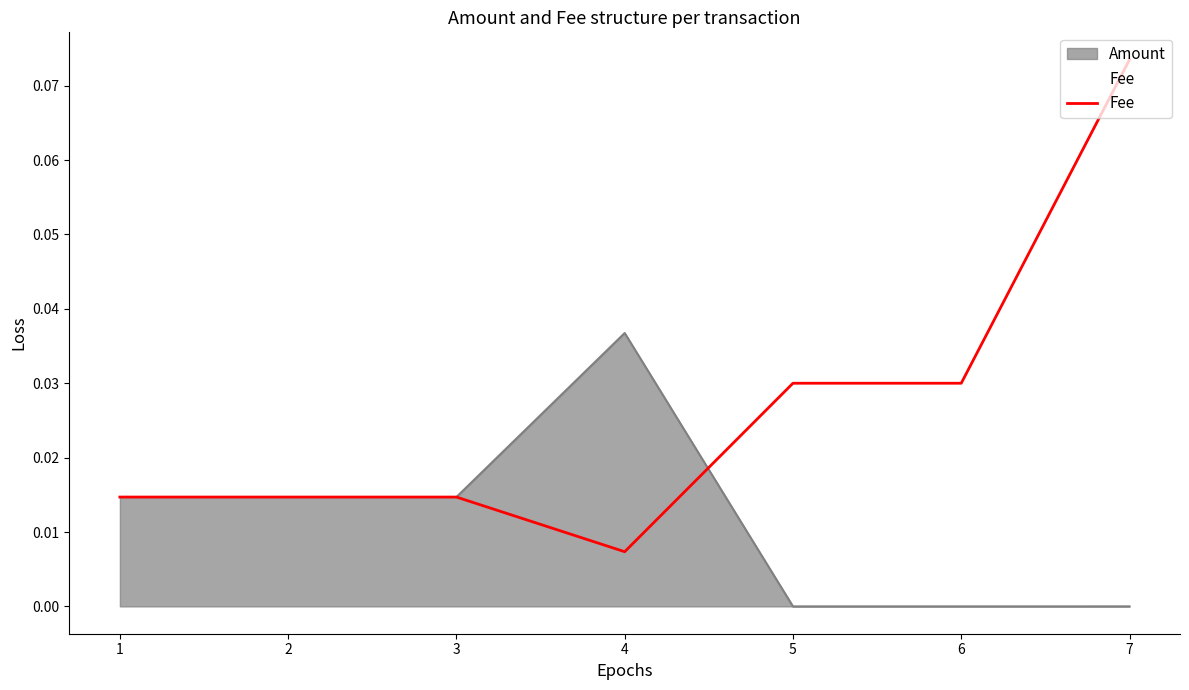

What is the greatest value displayed?

0.1